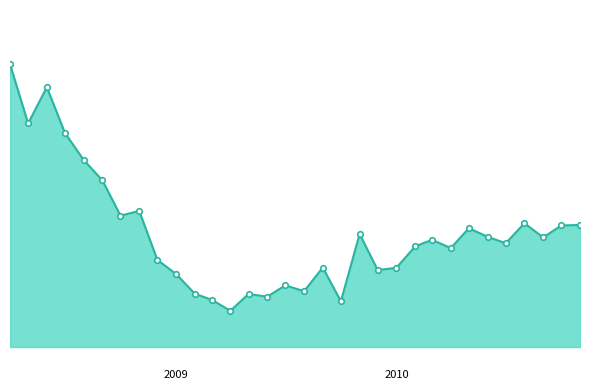

Reading right to left, transcribe all the data shown in this chart.

100.6	100.6	99.9	100.7	99.6	99.9	100.4	99.3	99.8	99.4	98.2	98.1	100.1	96.4	98.2	96.9	97.3	96.6	96.8	95.9	96.5	96.8	97.9	98.7	101.4	101.1	103.1	104.2	105.7	108.2	106.2	109.5